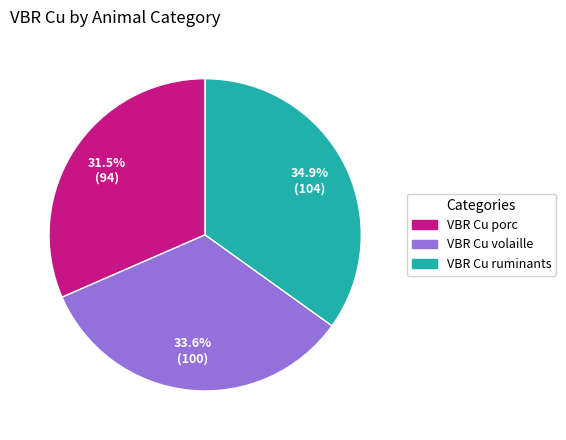

Is there any slice that represents more than half of the pie?

No